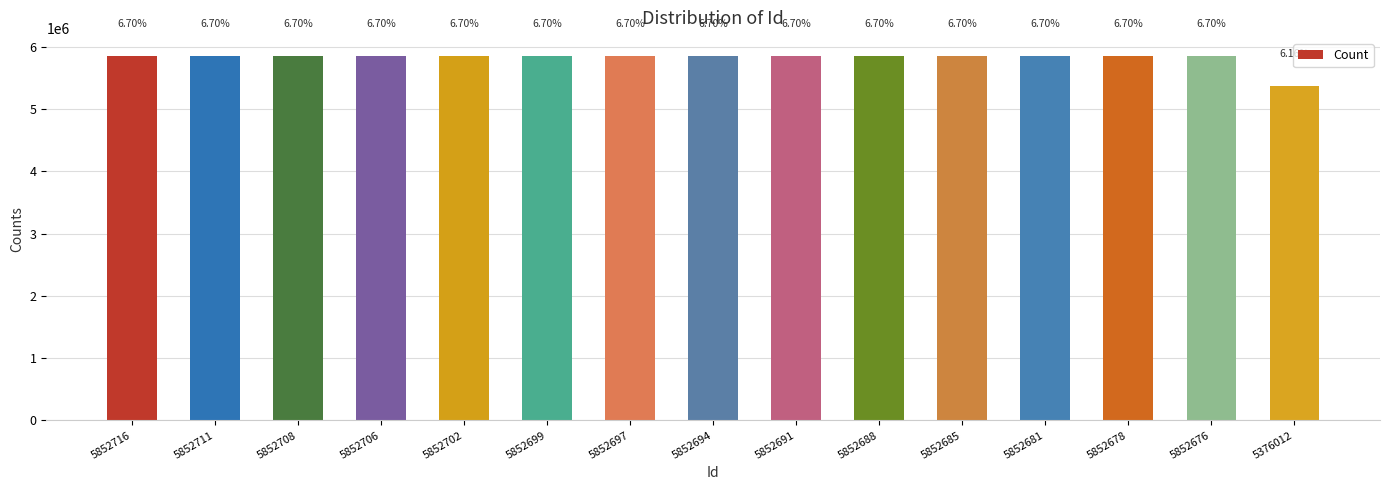

The value at 5852711 is 1979066. True or false?

False